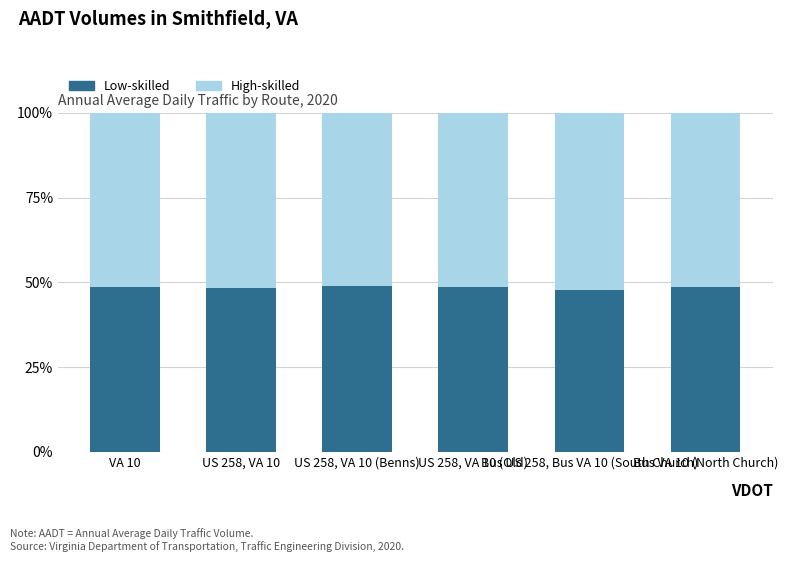

What is the sum of all Low-skilled values?

291.0